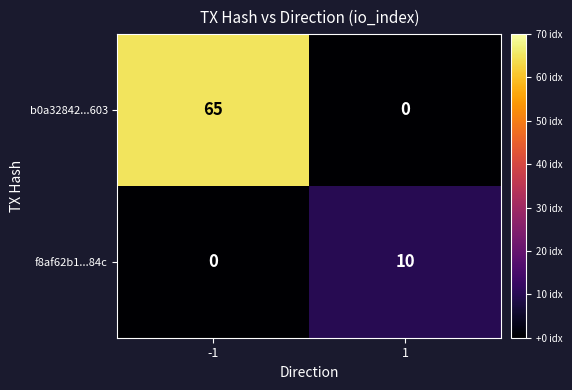

List the series in order of their overall mean, lowest first.

f8af62b1...84c, b0a32842...603